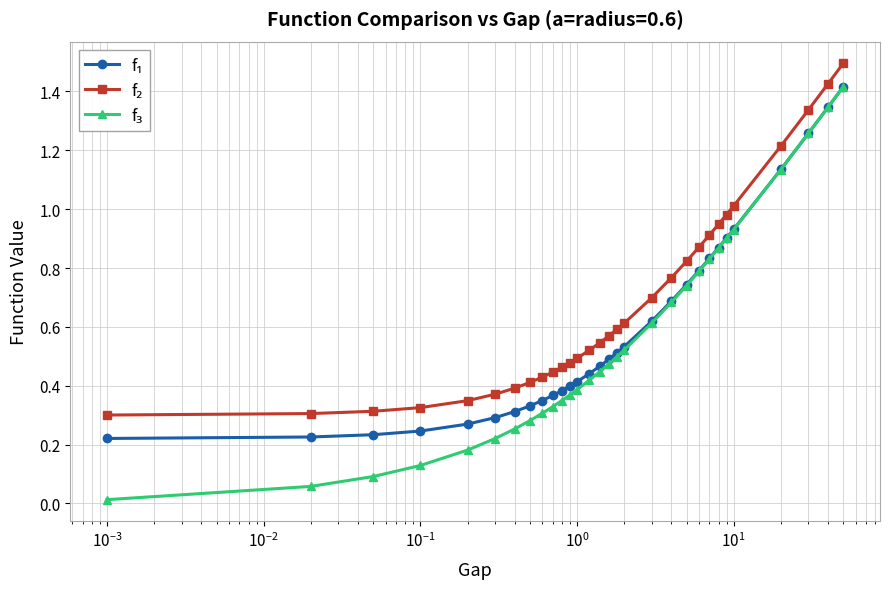

What is the maximum value shown in the chart?

1.5